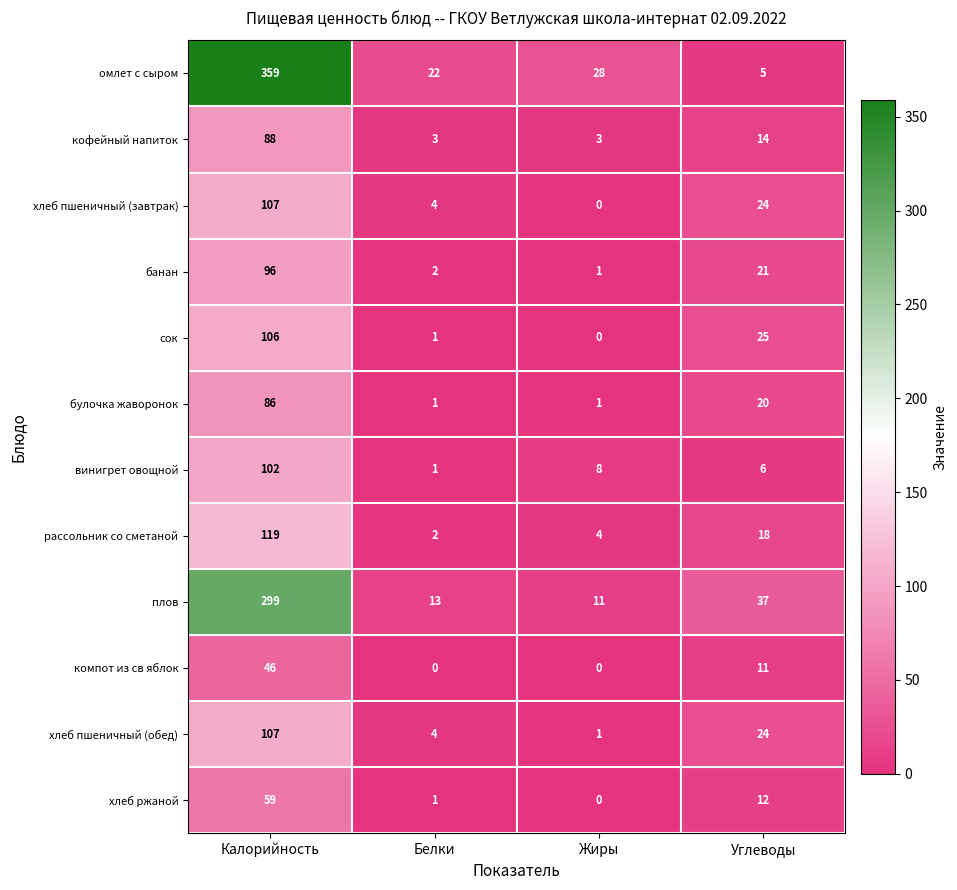

Count the кофейный напиток values in the range 3 to 88.

4